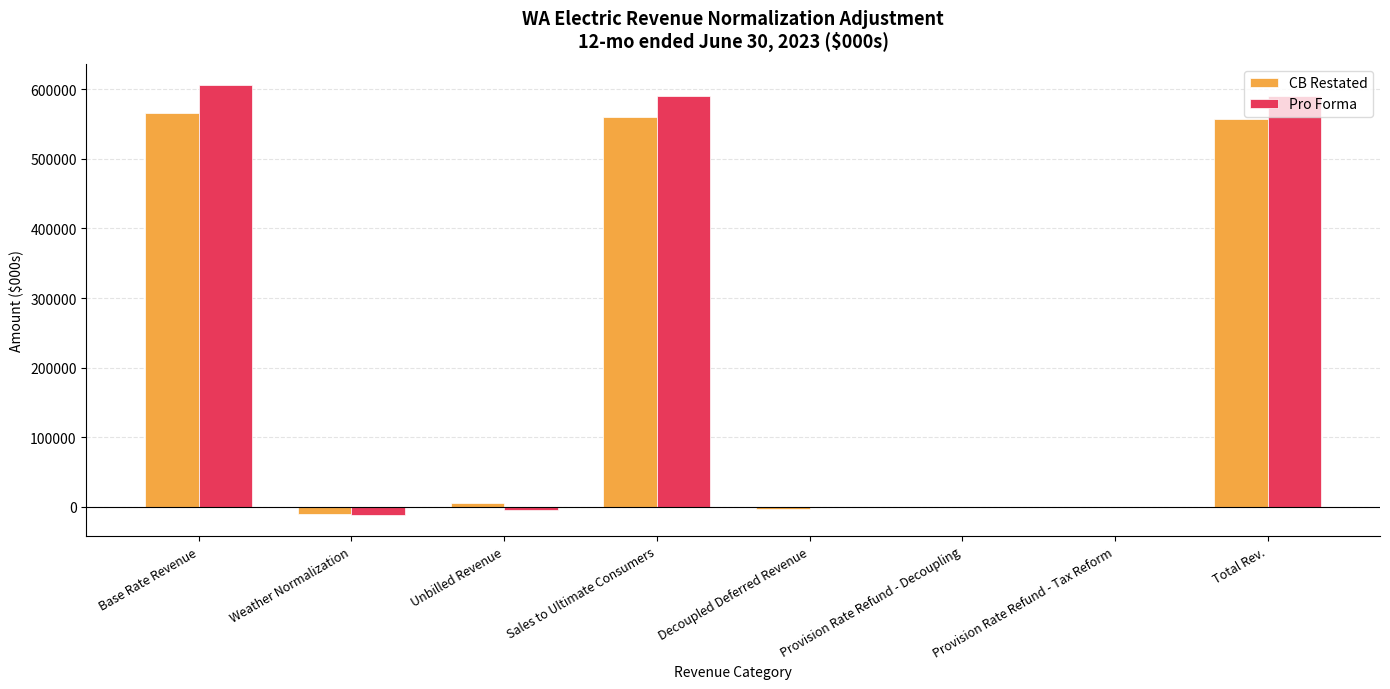

The value of Pro Forma at Provision Rate Refund - Tax Reform is 0.0. True or false?

True